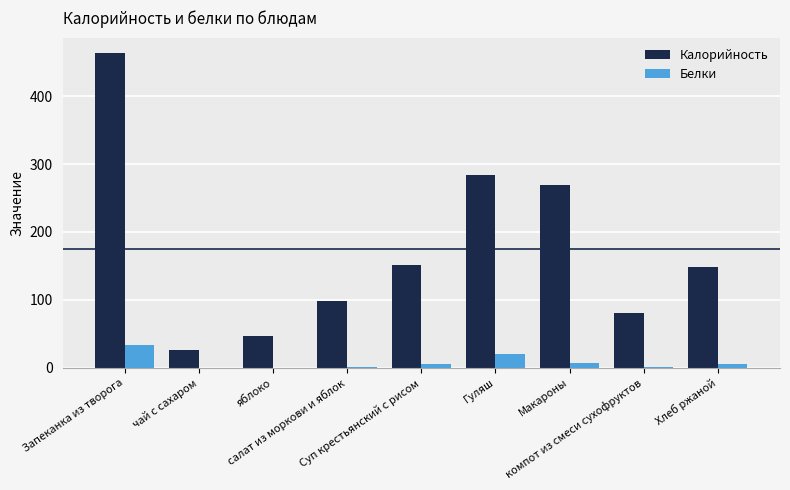

At which category is the sum across all series the highest?

Запеканка из творога